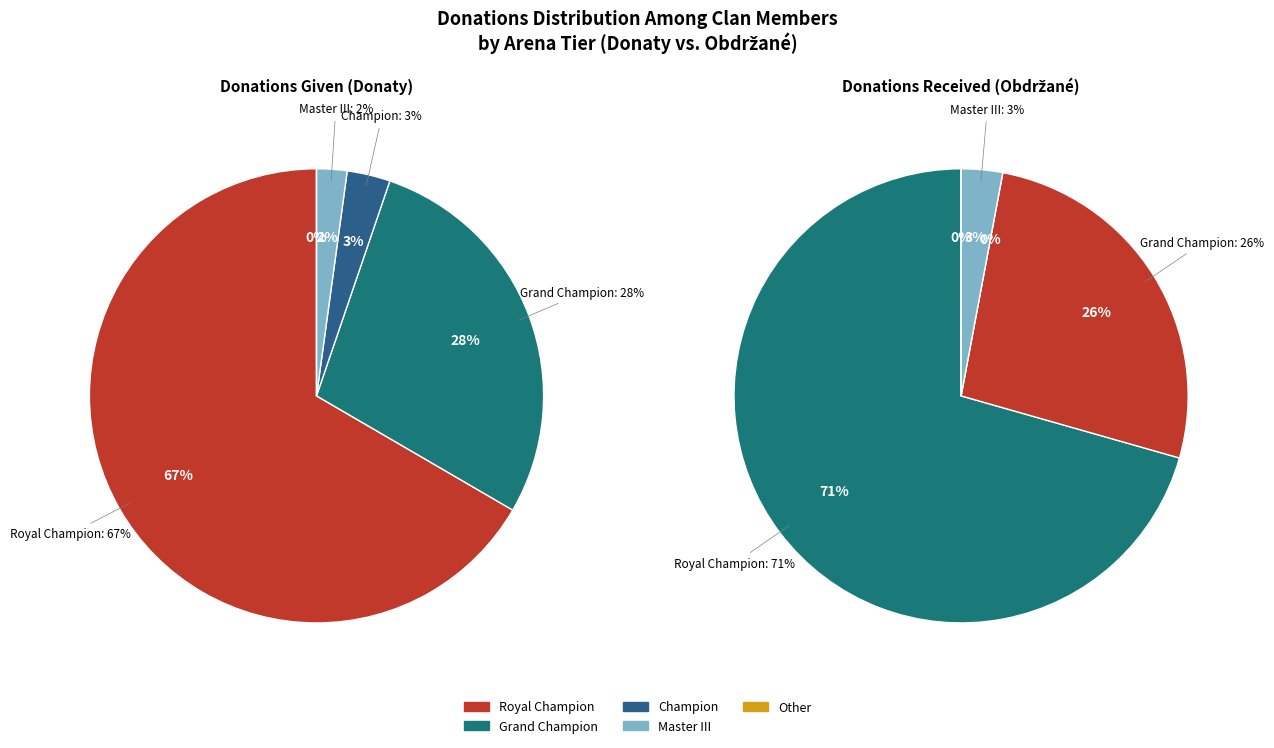

Which slice is the smallest?

Master III